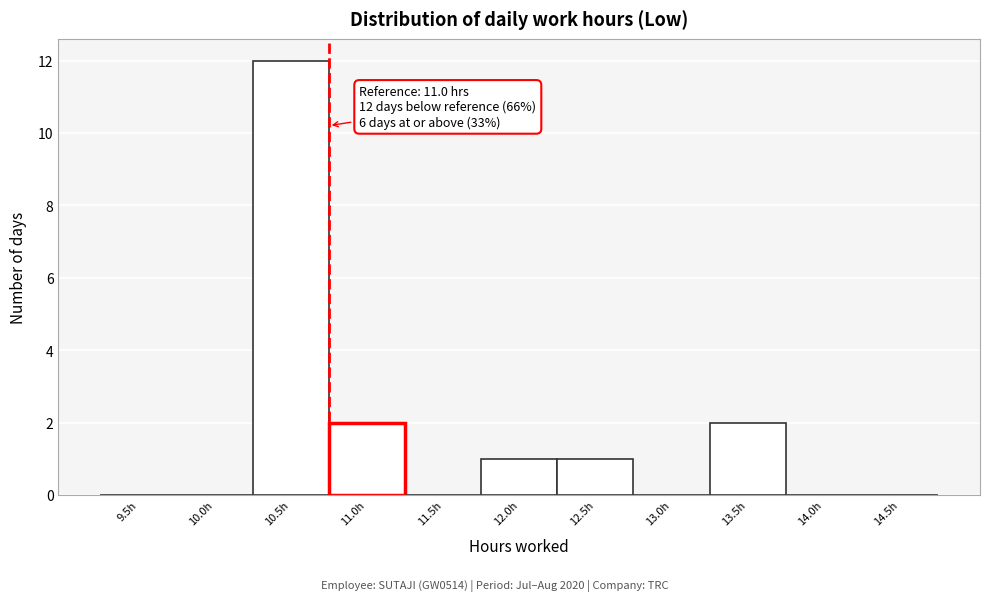

Reading left to right, extract all data points from this chart.

9.5h=0	10.0h=0	10.5h=12	11.0h=2	11.5h=0	12.0h=1	12.5h=1	13.0h=0	13.5h=2	14.0h=0	14.5h=0